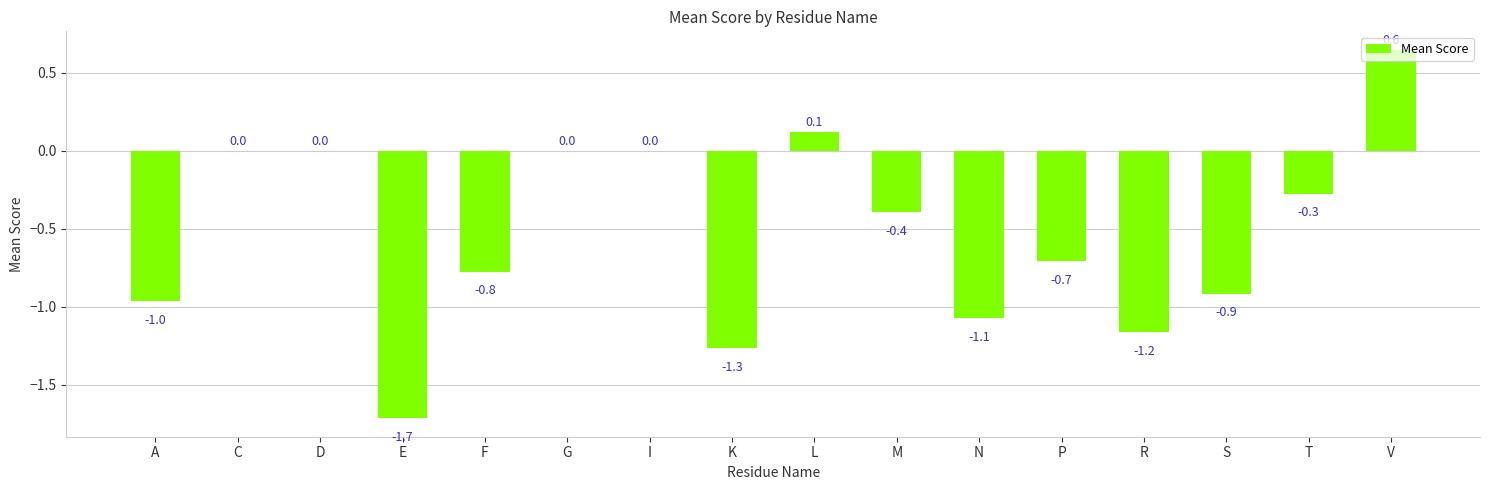

How many data points does each series have?

16